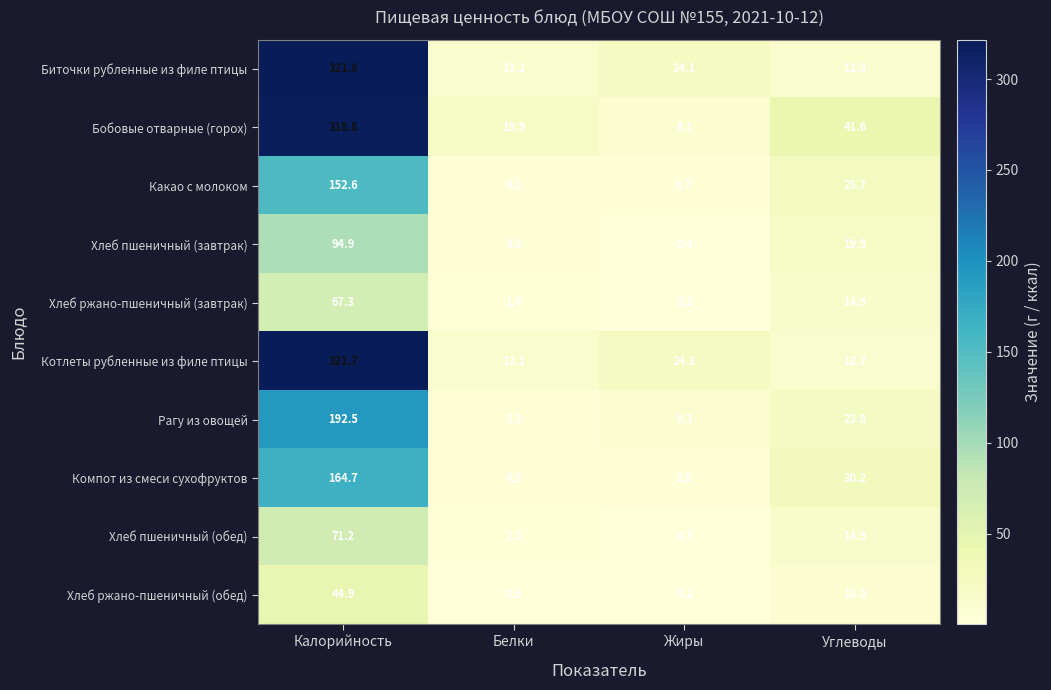

Rank the series at Белки from lowest to highest value.

Хлеб ржано-пшеничный (обед), Хлеб ржано-пшеничный (завтрак), Хлеб пшеничный (обед), Хлеб пшеничный (завтрак), Рагу из овощей, Какао с молоком, Компот из смеси сухофруктов, Котлеты рубленные из филе птицы, Биточки рубленные из филе птицы, Бобовые отварные (горох)